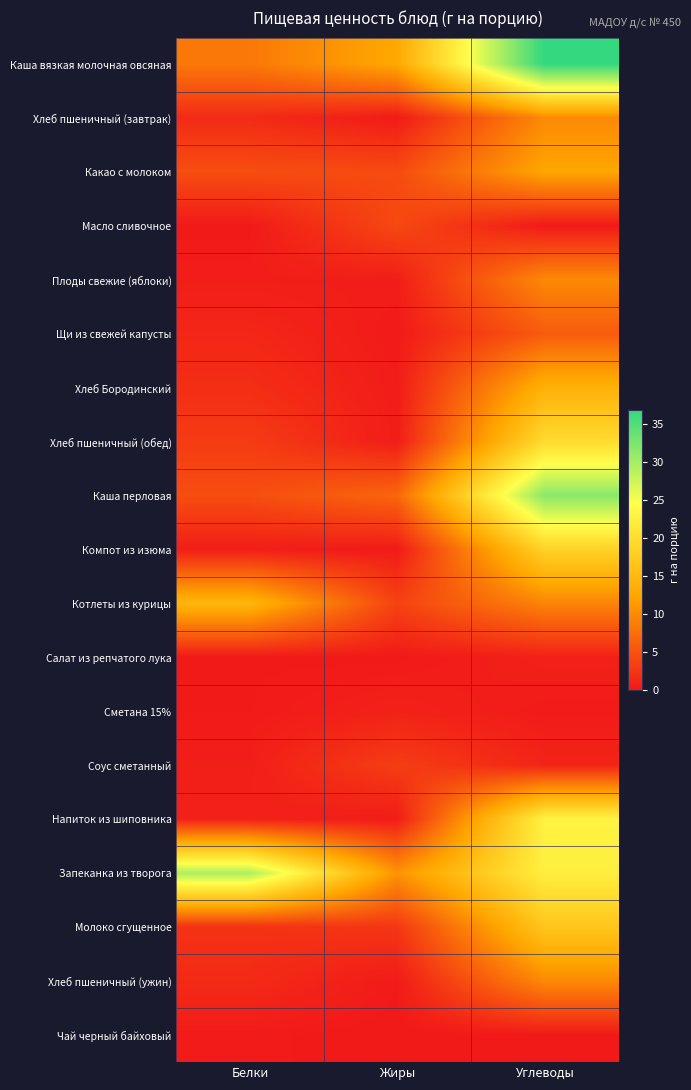

Between Белки and Жиры, which series saw the biggest shift?

Запеканка из творога